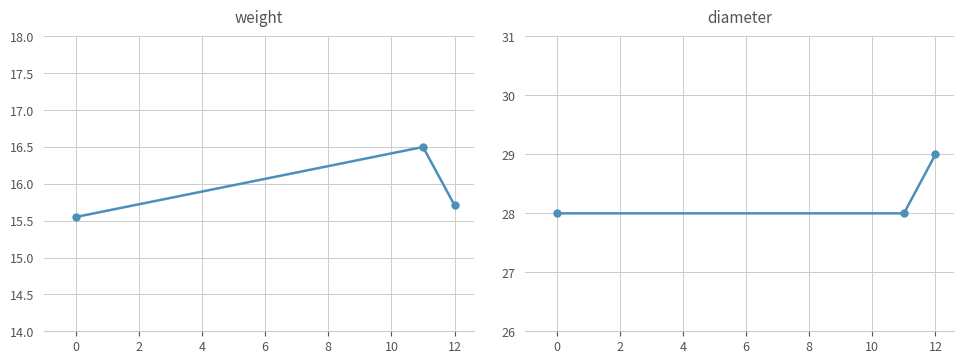

Reading left to right, list all the values displayed in this chart.

weight: 15.6	16.5	15.7
diameter: 28.0	28.0	29.0